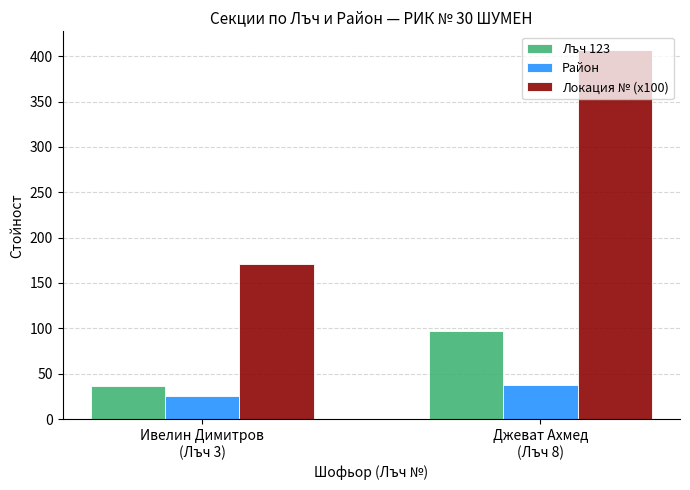

What is the label of the 1st bar from the right?

Джеват Ахмед
(Лъч 8)